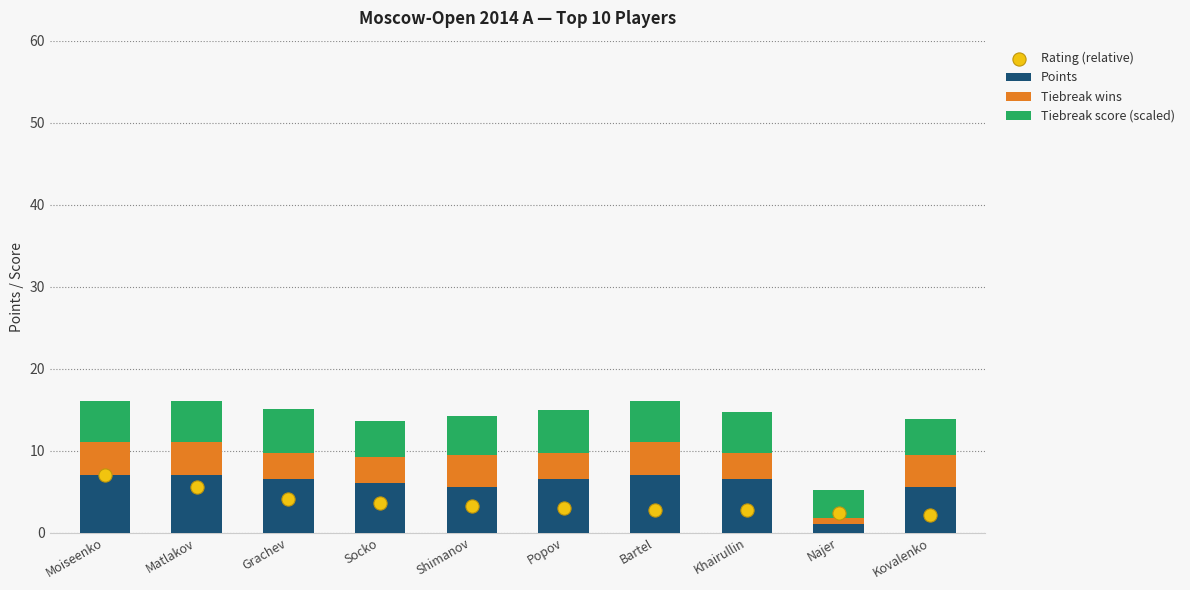

Which series has the largest total across all categories?

Points